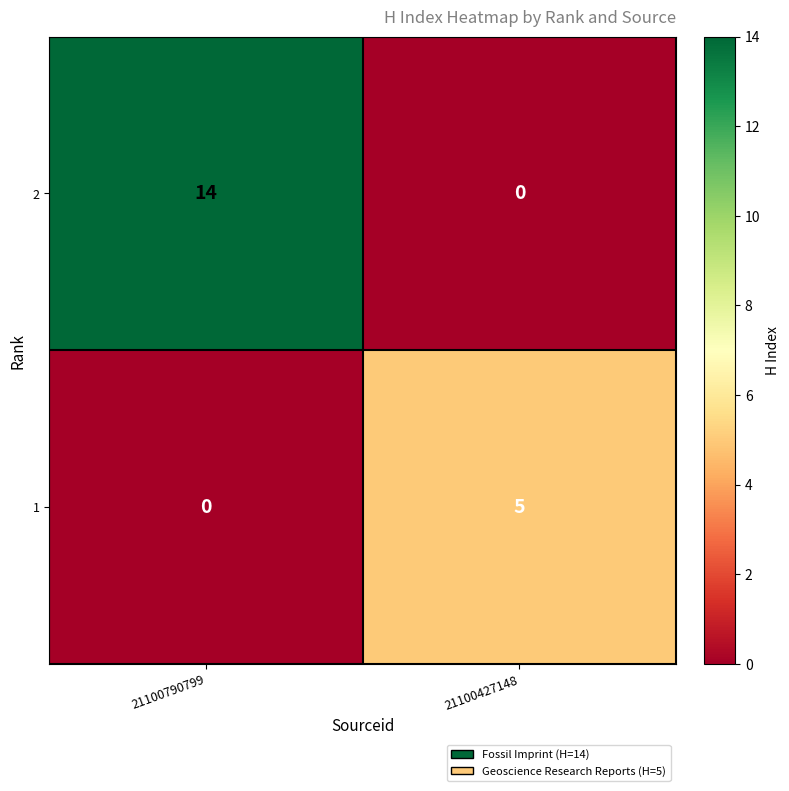

Which series has the largest range (max minus min)?

2